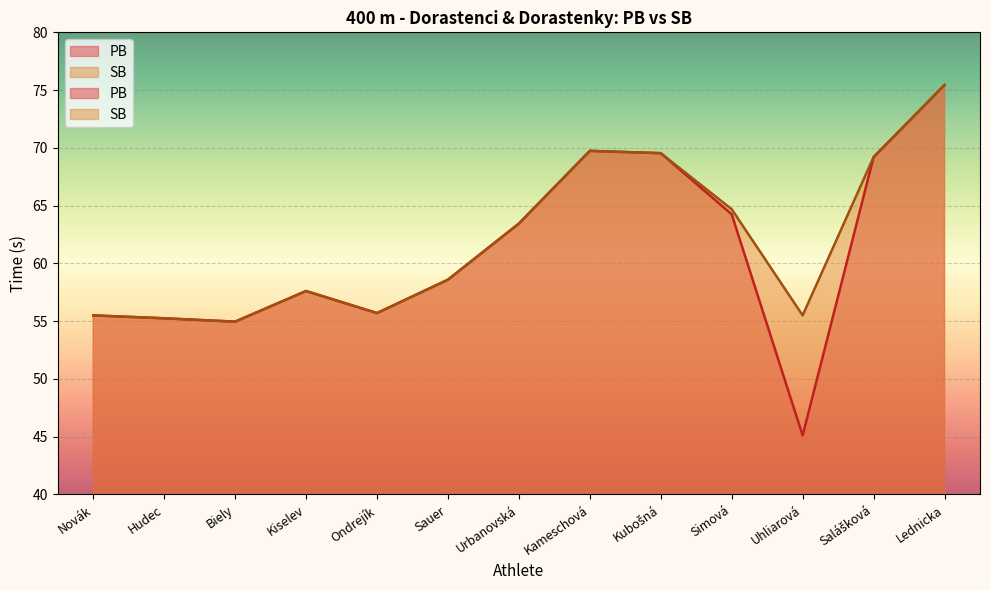

Reading right to left, list all the values displayed in this chart.

PB: 75.4	69.2	45.1	64.2	69.5	69.7	63.5	58.6	55.7	57.6	55.0	55.2	55.5
SB: 75.4	69.2	55.5	64.7	69.5	69.7	63.5	58.6	55.7	57.6	55.0	55.2	55.5